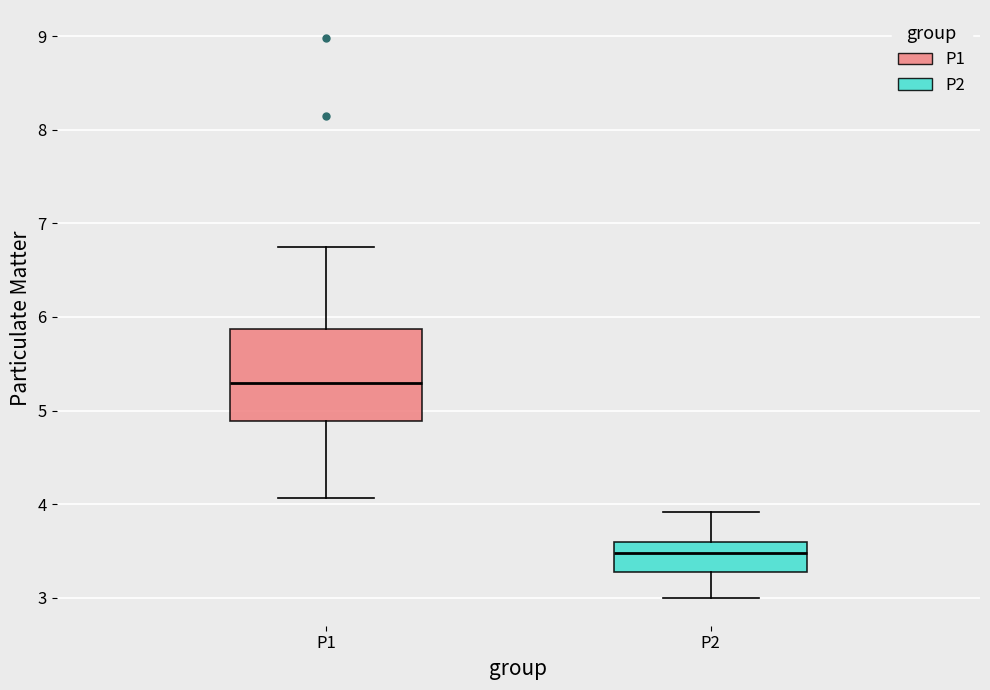

Comparing the boxes themselves (not the whiskers), which one is the tallest?

P1